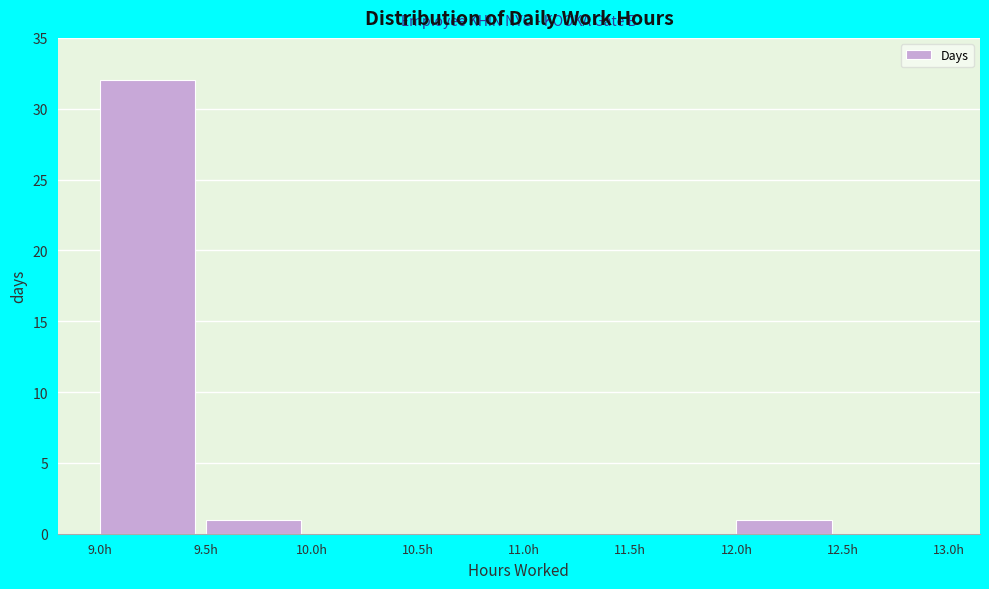

Reading left to right, transcribe this chart: for each bar, give the range it covers on the x-axis and its height. The values are not printed on the chart, so give them approximately, as read against the axis.

9.0 to 9.5: 32
9.5 to 10.0: 1
10.0 to 10.5: 0
10.5 to 11.0: 0
11.0 to 11.5: 0
11.5 to 12.0: 0
12.0 to 12.5: 1
12.5 to 13.0: 0